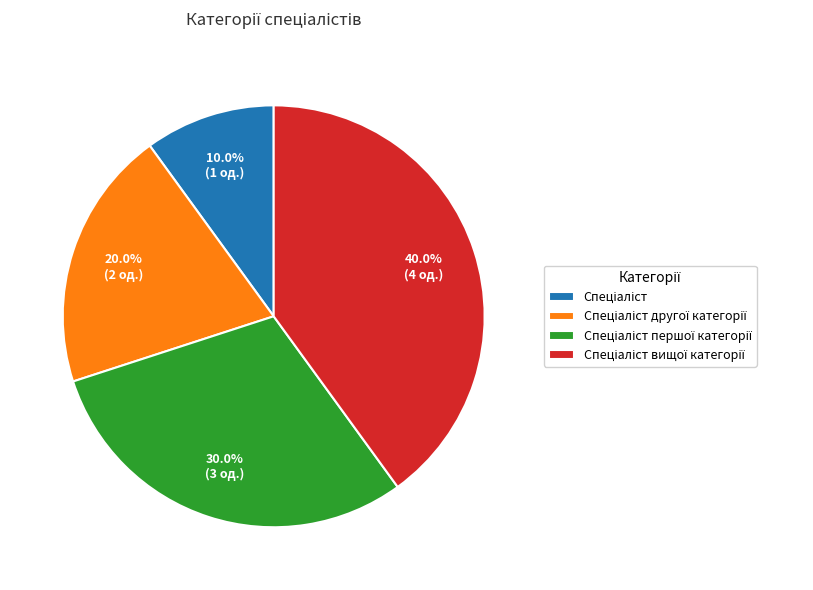

Does any single category account for the majority?

No